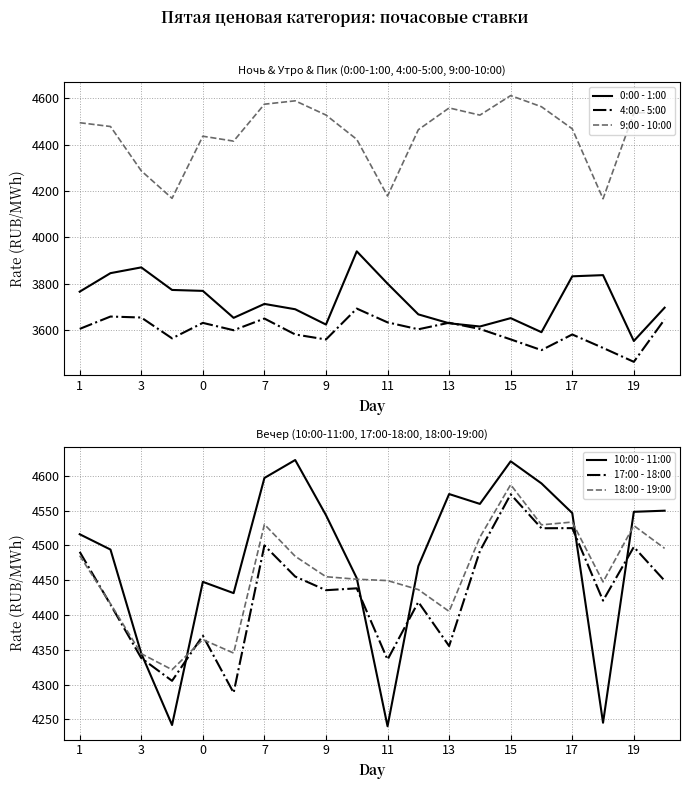

True or false: 0:00 - 1:00 and 9:00 - 10:00 cross at least once.

False